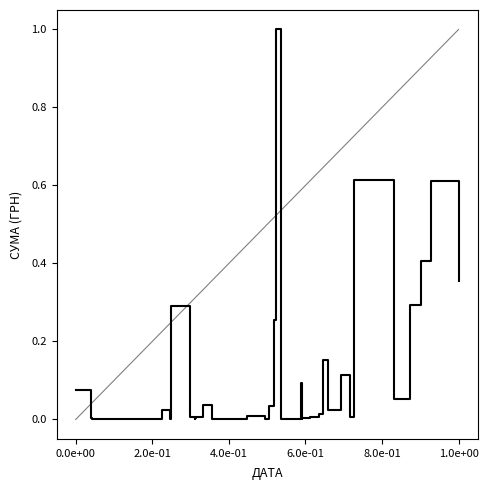

What is the average value?

0.1